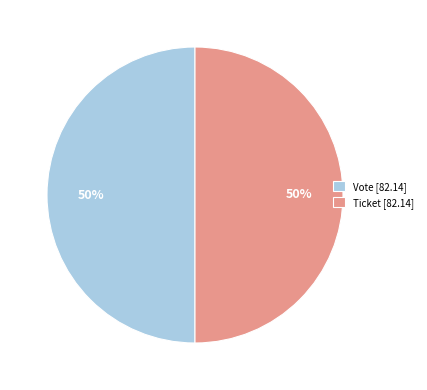

To the nearest percent, what is the average slice percentage?

50%